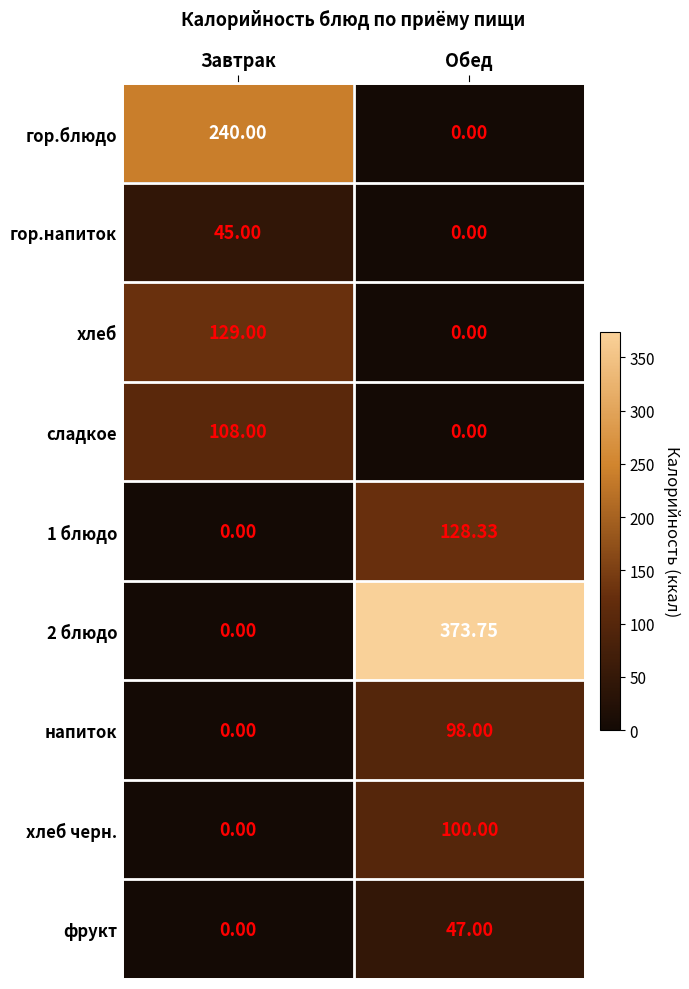

Where is гор.напиток nearest to the value 22?

Обед